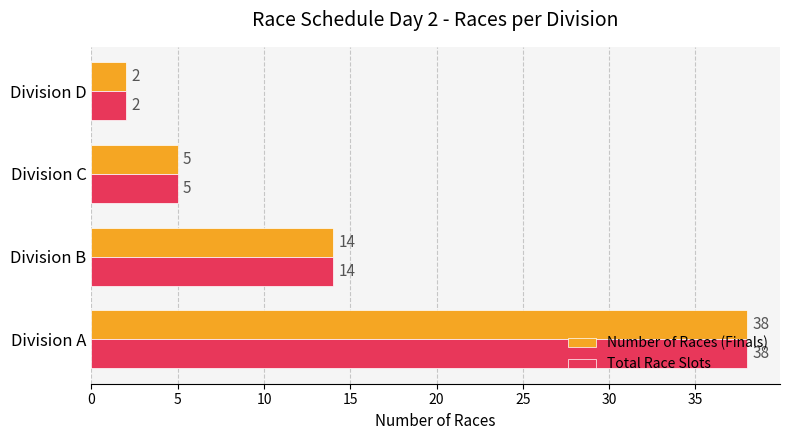

True or false: Number of Races (Finals) has a value of 38 at Division A.

True